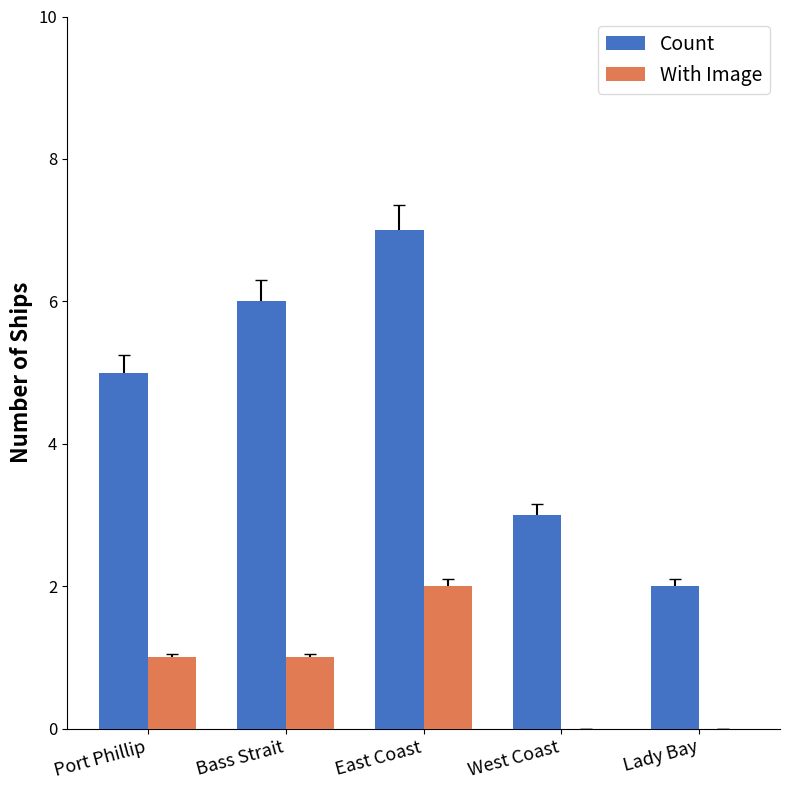

At which category is the sum across all series the highest?

East Coast